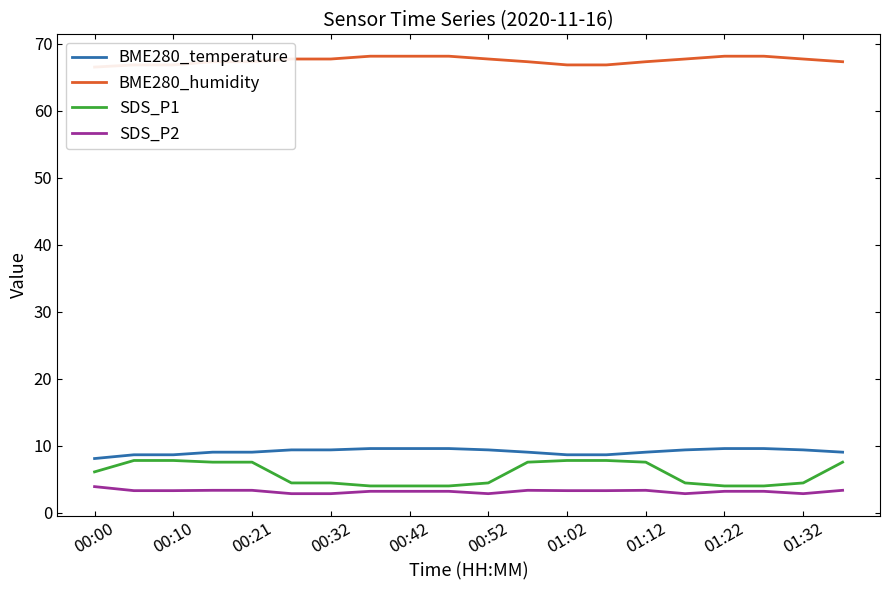

Is this an area chart (filled region under the line)?

No